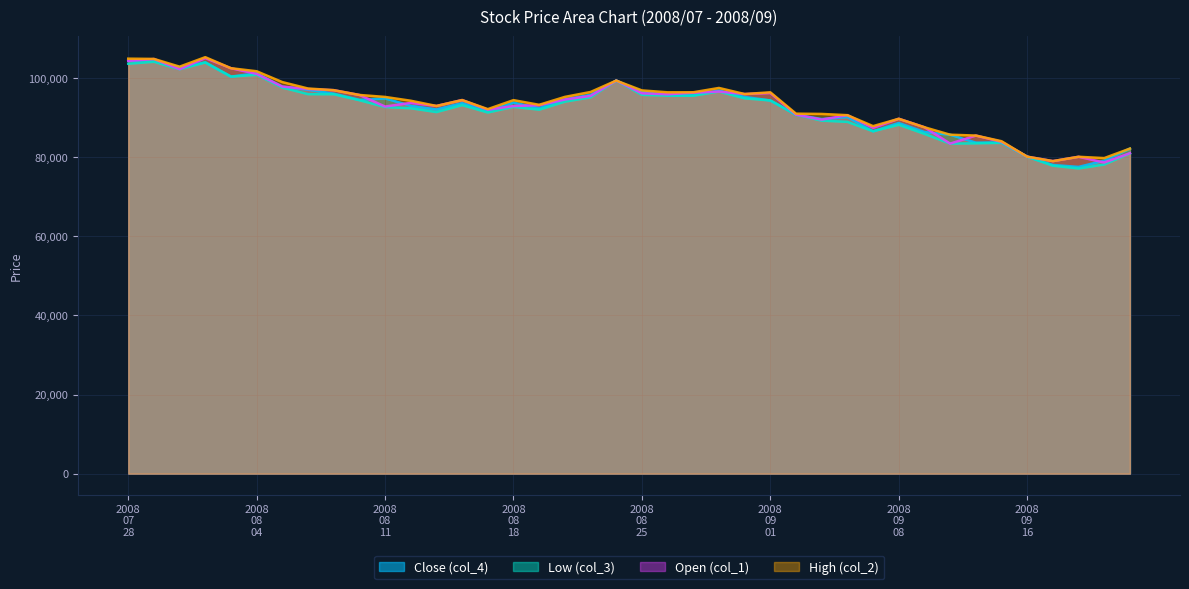

What is the highest value of the Open (col_1) series?

105050